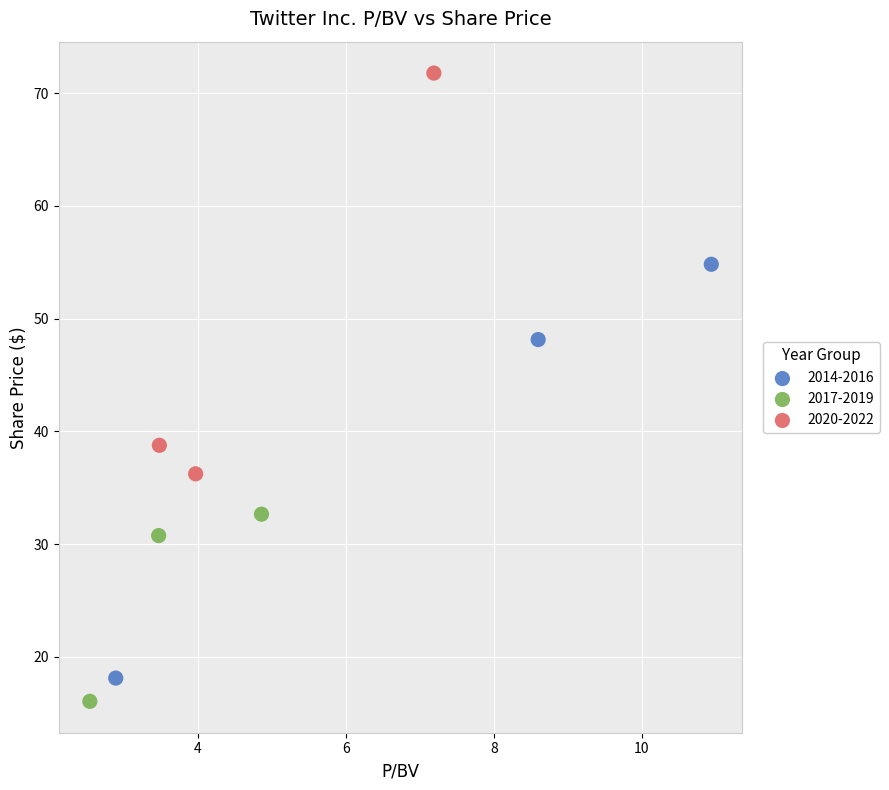

Which series reaches the maximum Y coordinate?

2020-2022